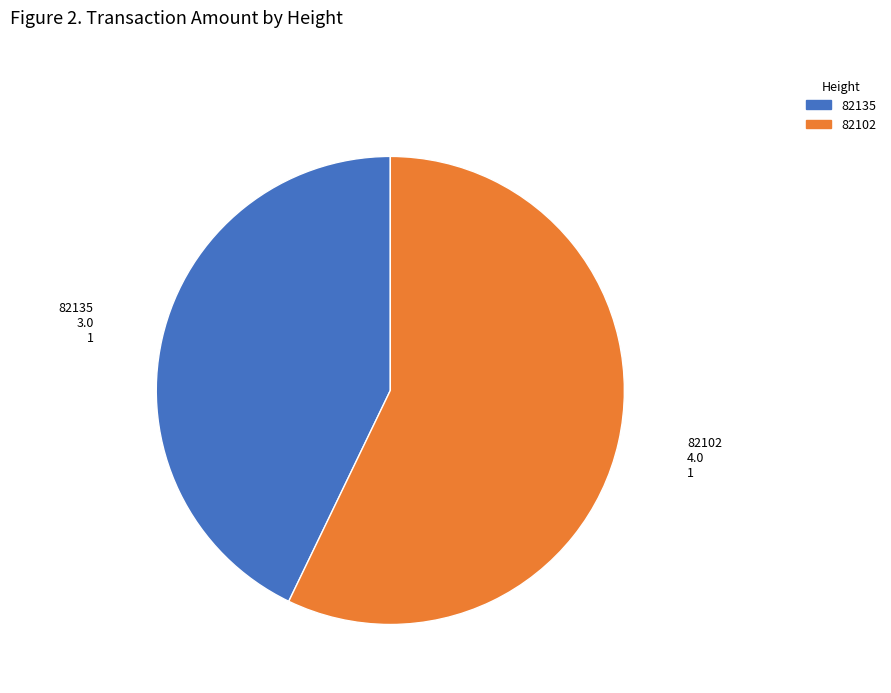

Rank the categories by value from lowest to highest.

82135, 82102